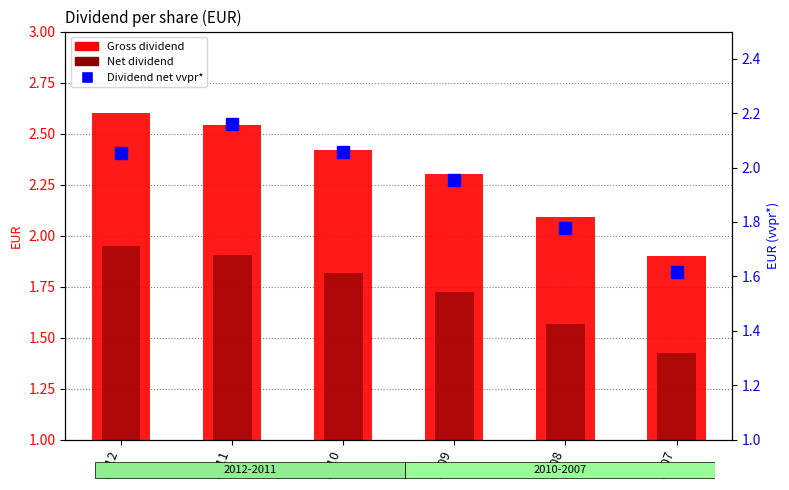

Which series has the largest range (max minus min)?

Gross dividend